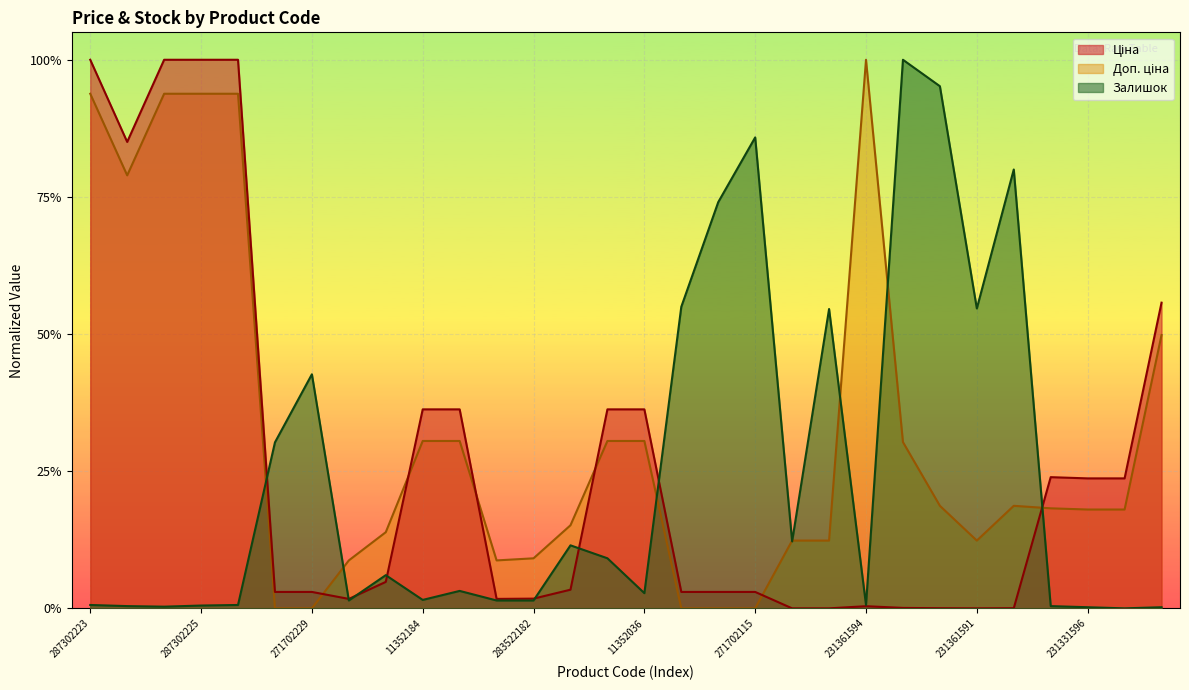

Which series has the widest spread of values?

Ціна